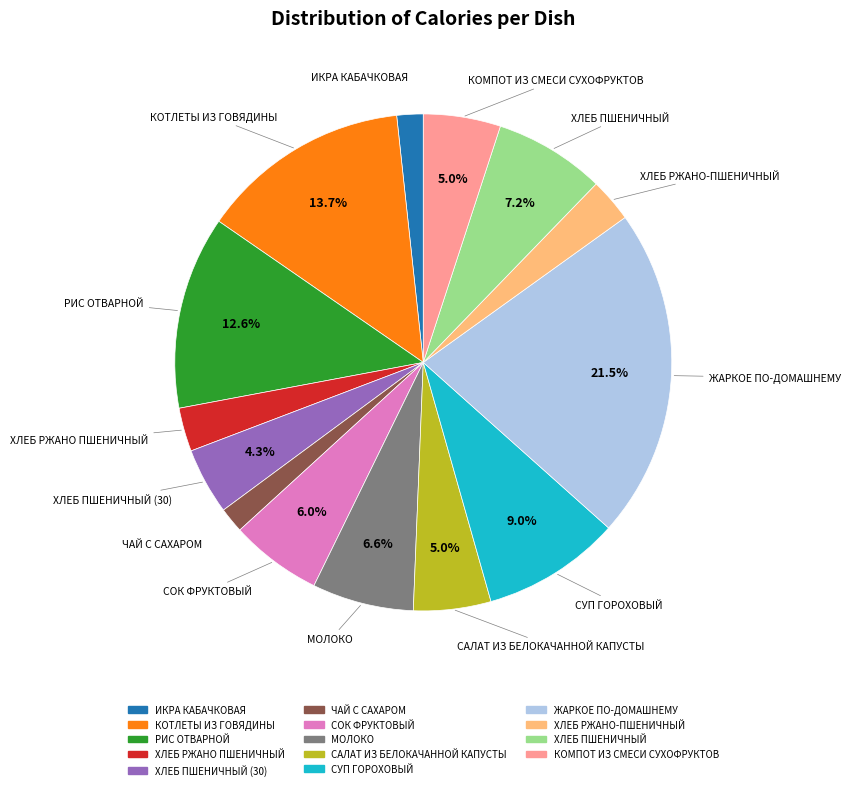

Is there any slice that represents more than half of the pie?

No